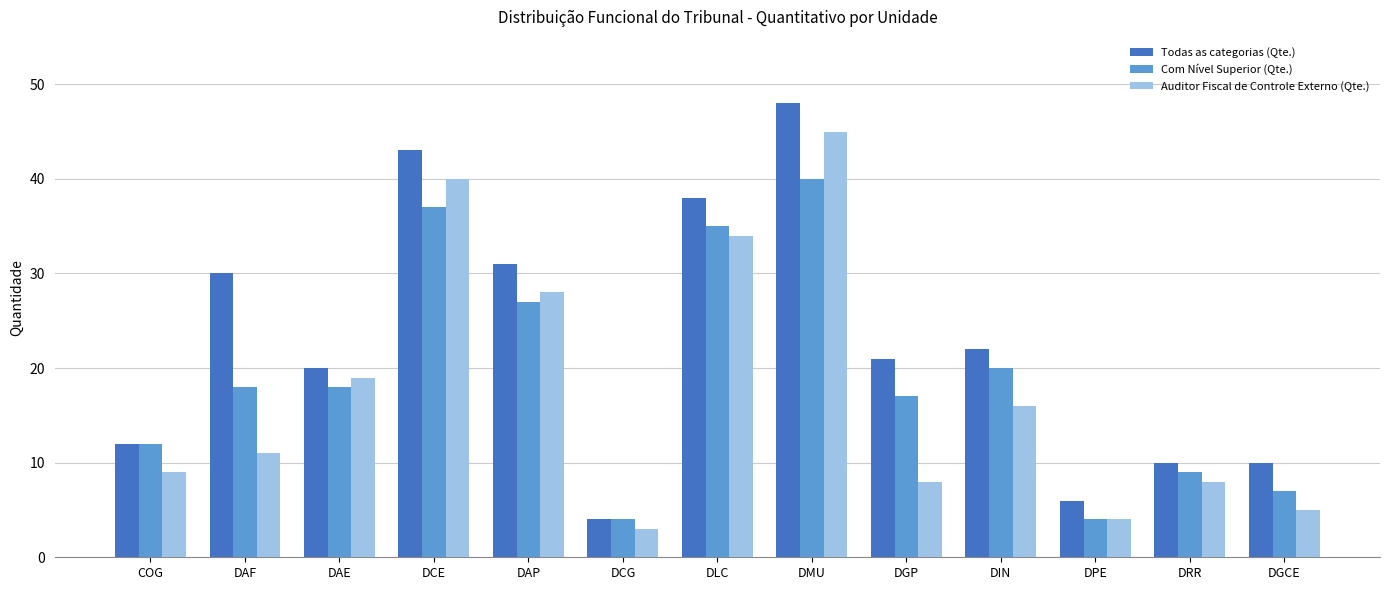

Where is Auditor Fiscal de Controle Externo (Qte.) nearest to the value 24?

DAP